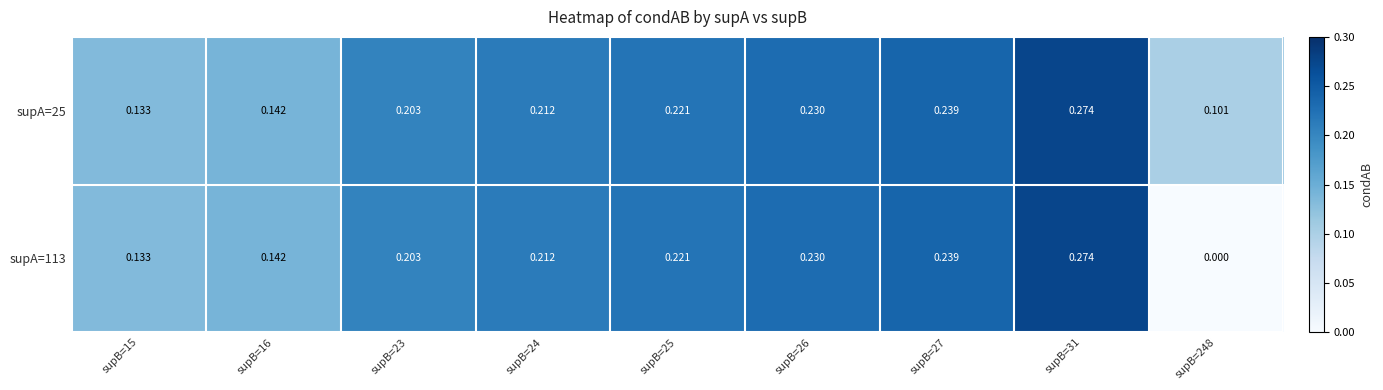

How many values in supA=113 are above zero?

8